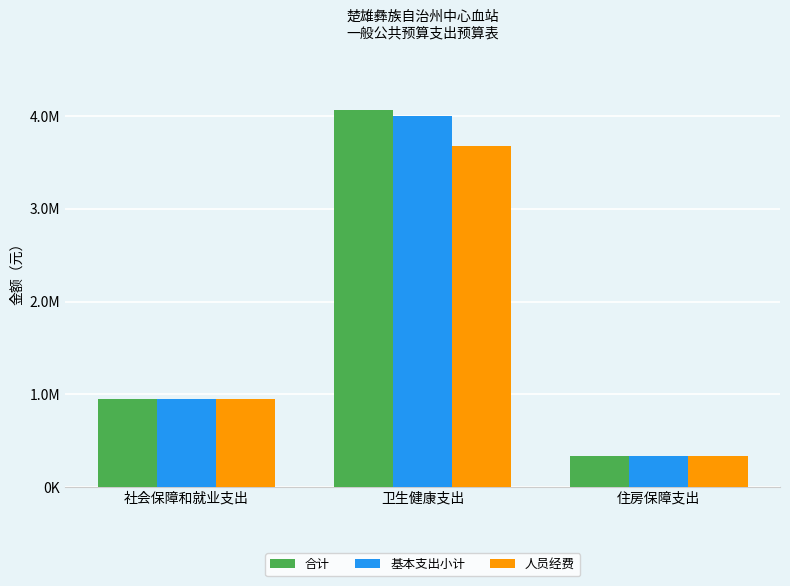

At how many categories does at least one series exceed 2952645?

1